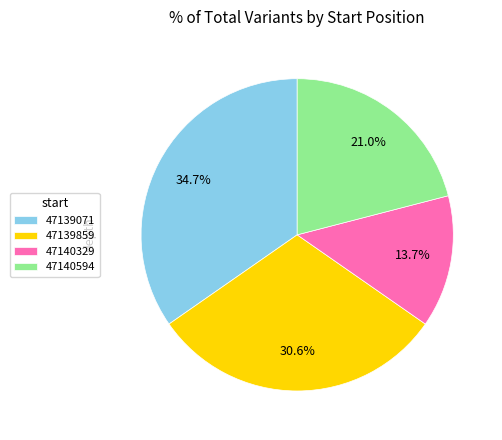

How many slices are in this pie chart?

4